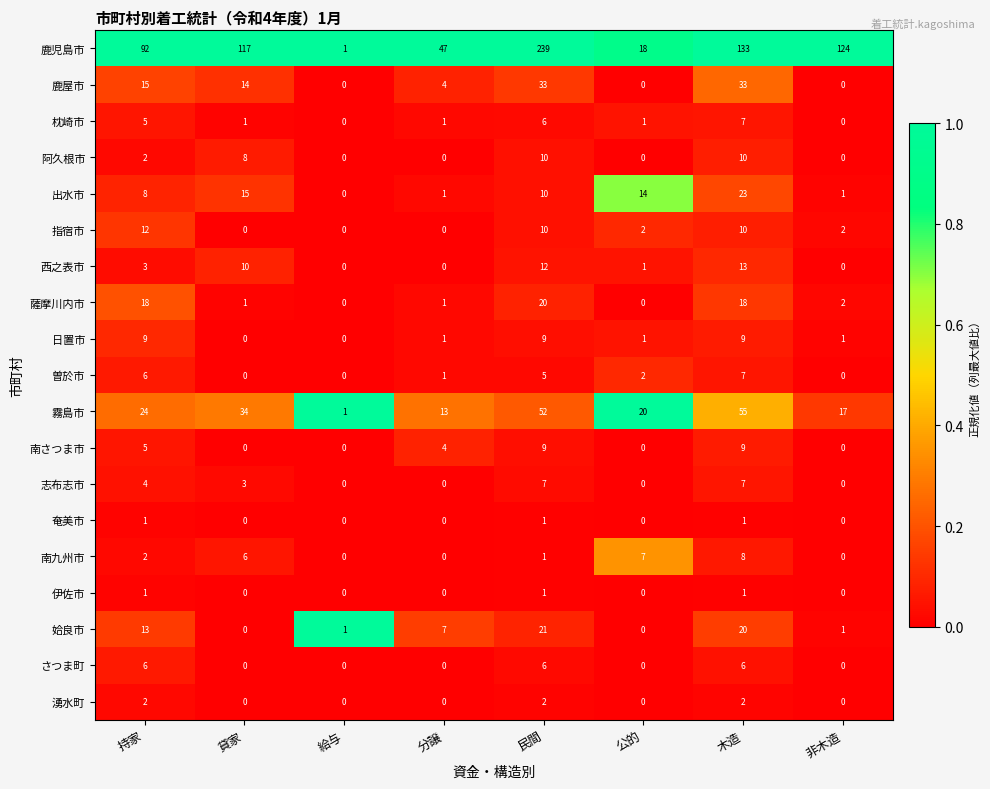

What is the highest value of the さつま町 series?

6